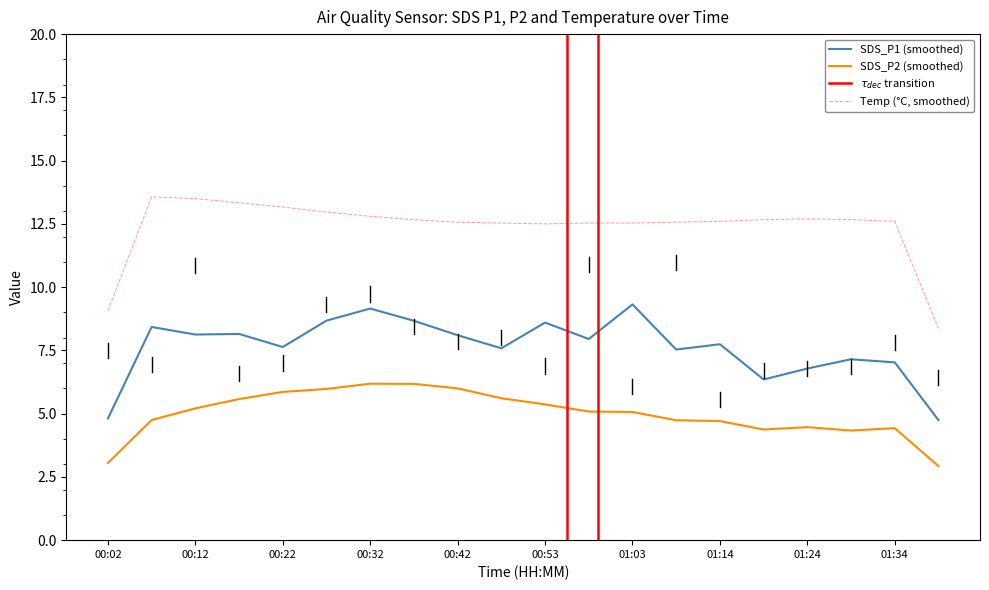

The value of SDS_P1 (smoothed) at 00:53 is 12.3. True or false?

False